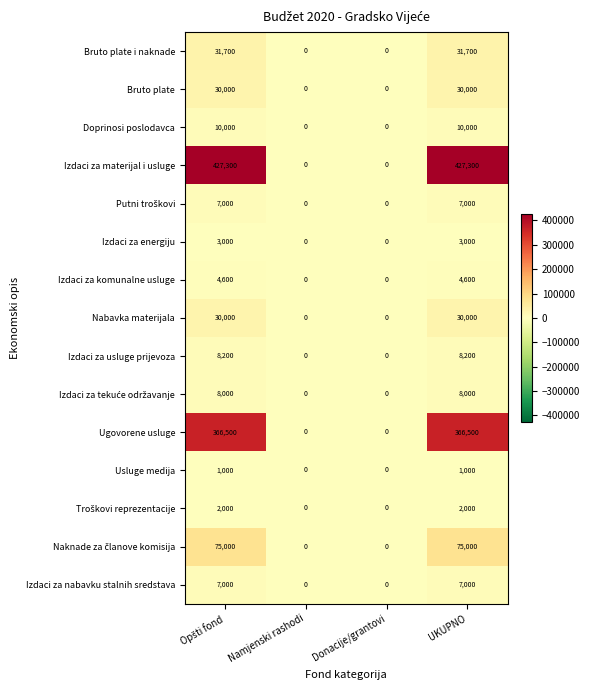

Which series has the widest spread of values?

Izdaci za materijal i usluge